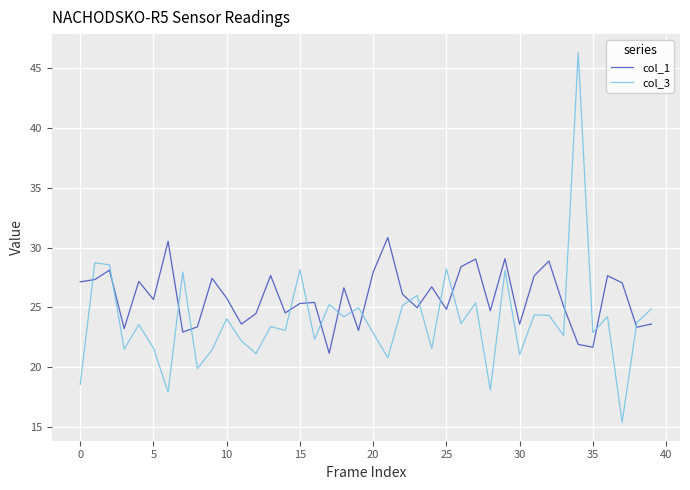

What is the difference between the maximum and minimum values in the col_3 series?

30.9